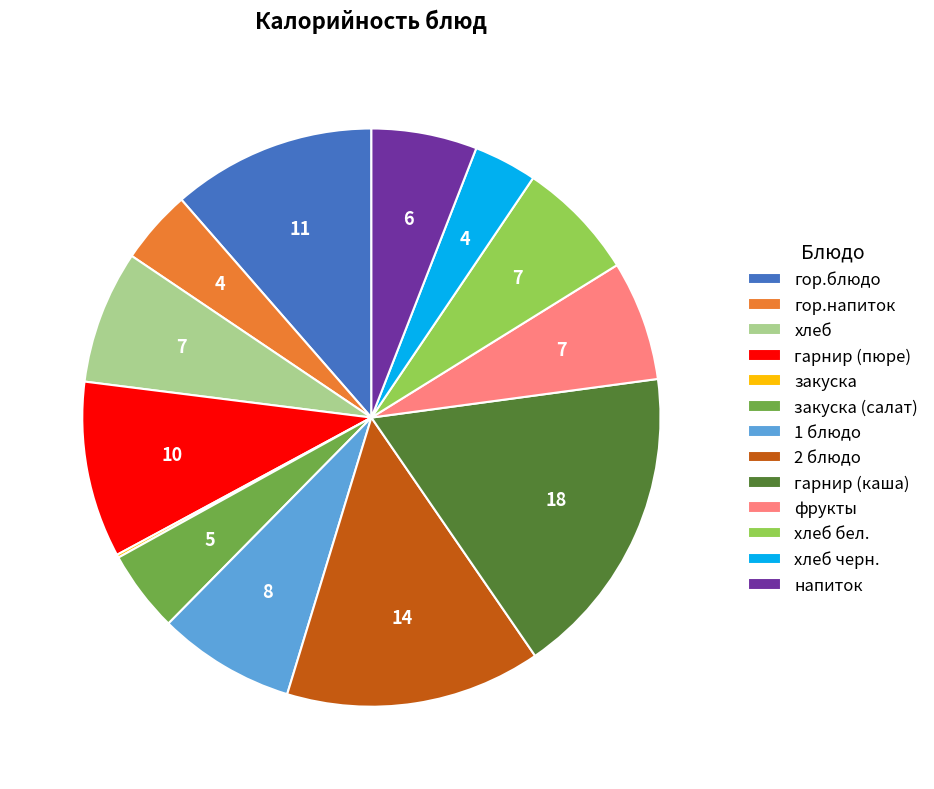

Combined, do 1 блюдо and гор.напиток account for over 50%?

No